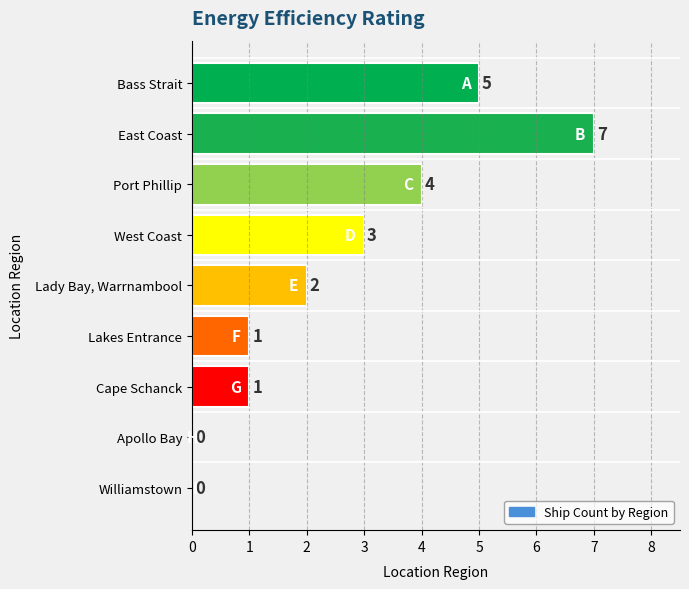

Between Cape Schanck and Lady Bay, Warrnambool, which is larger?

Lady Bay, Warrnambool